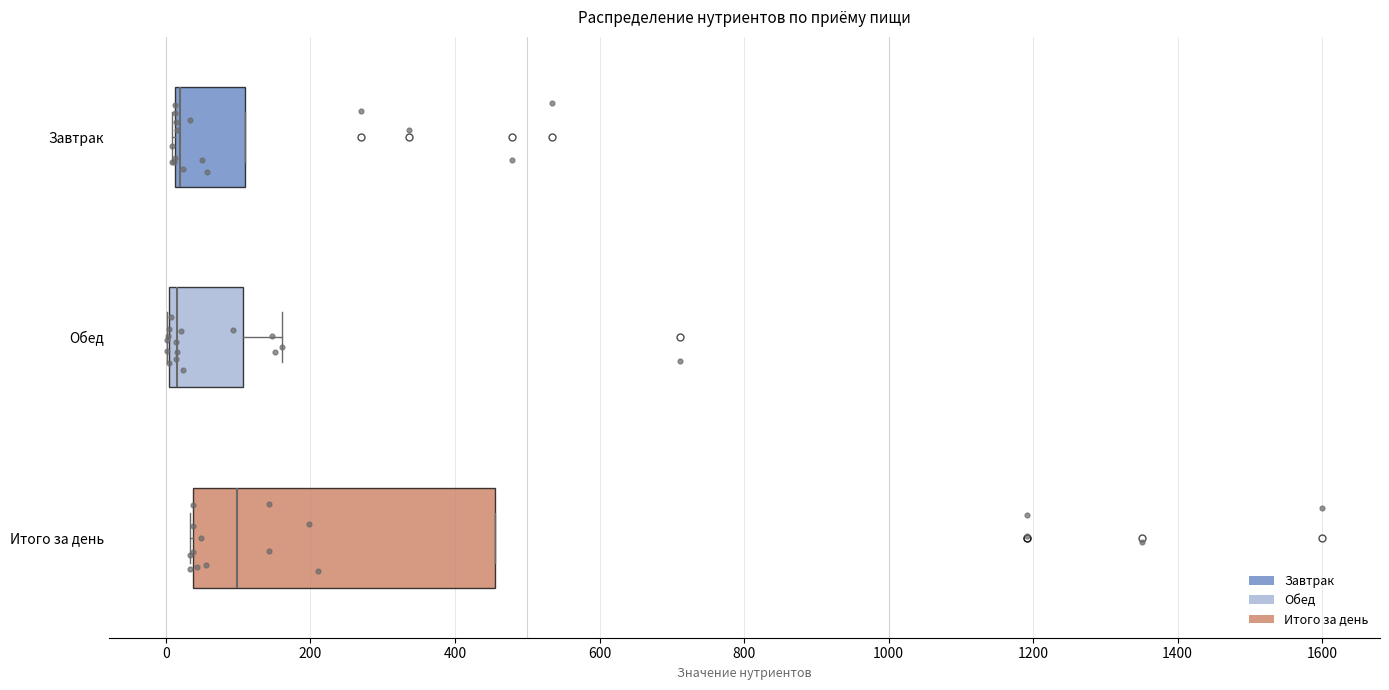

Comparing the boxes themselves (not the whiskers), which one is the widest?

Итого за день